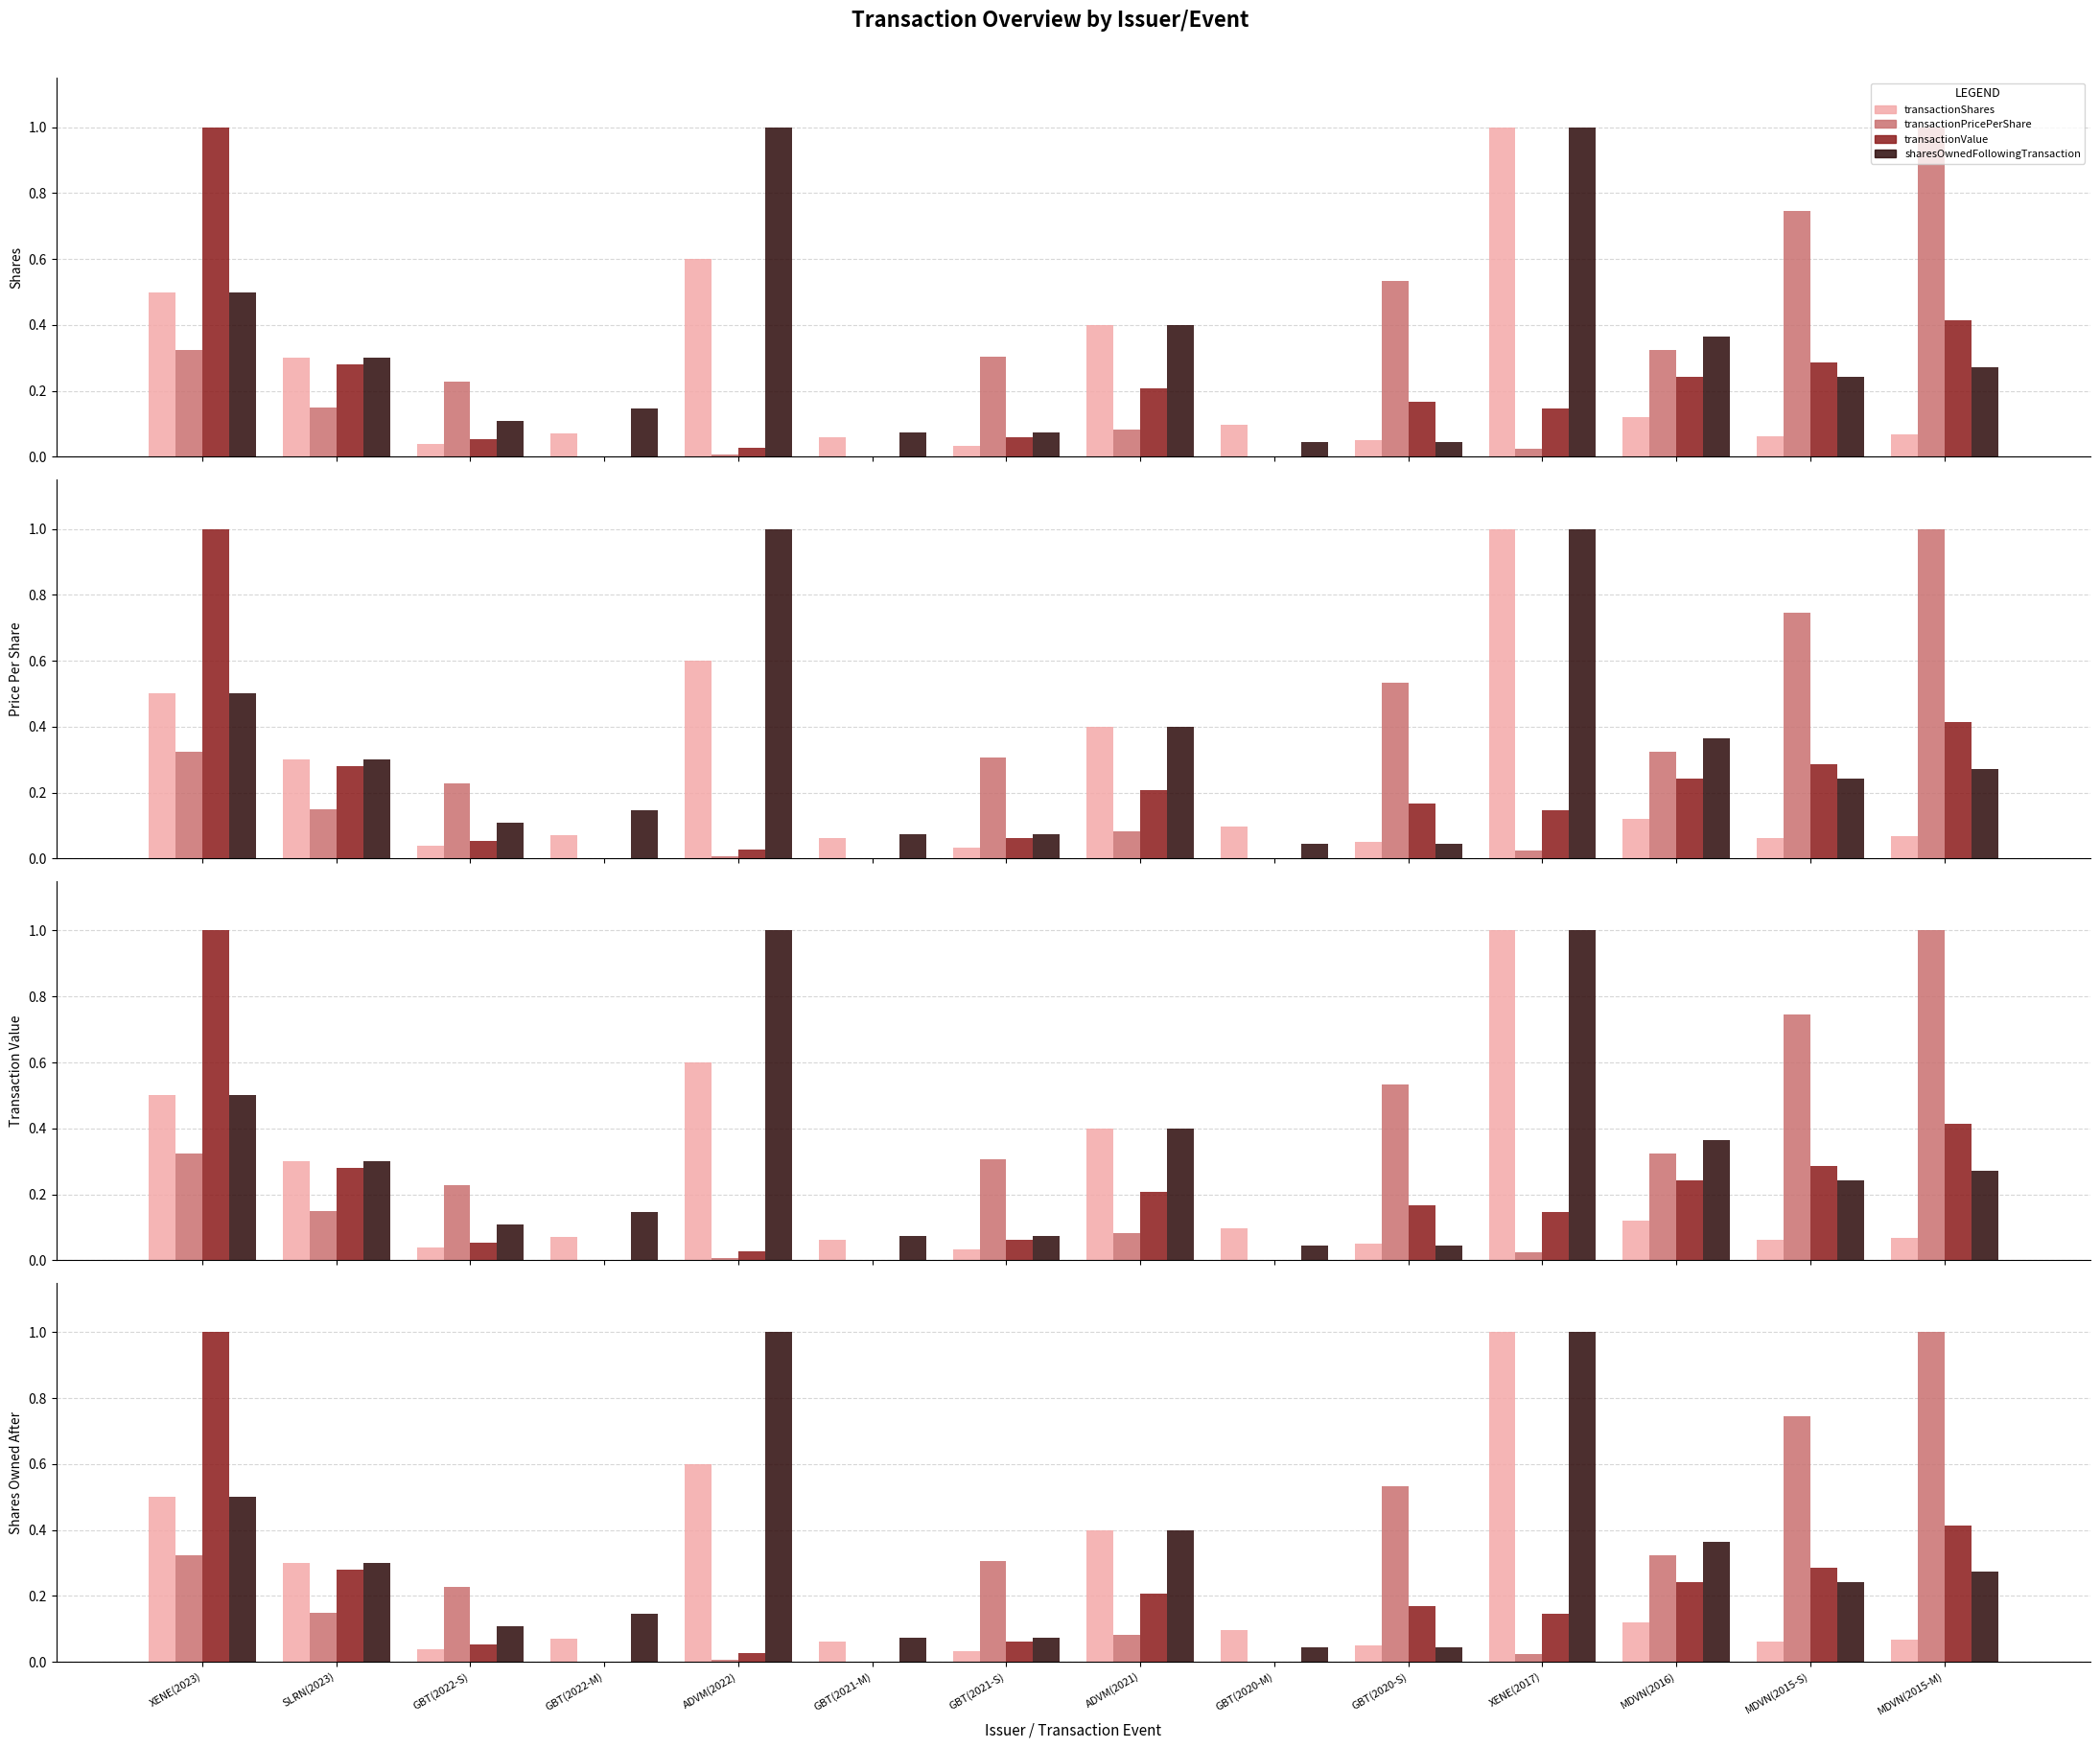

What is the spread (max minus min) of values at MDVN(2015-M)?

0.9